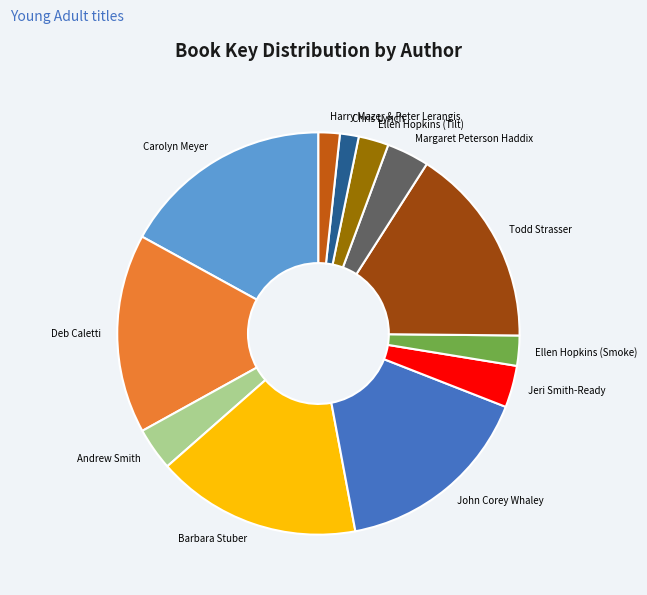

Which has a higher value, Andrew Smith or Todd Strasser?

Todd Strasser